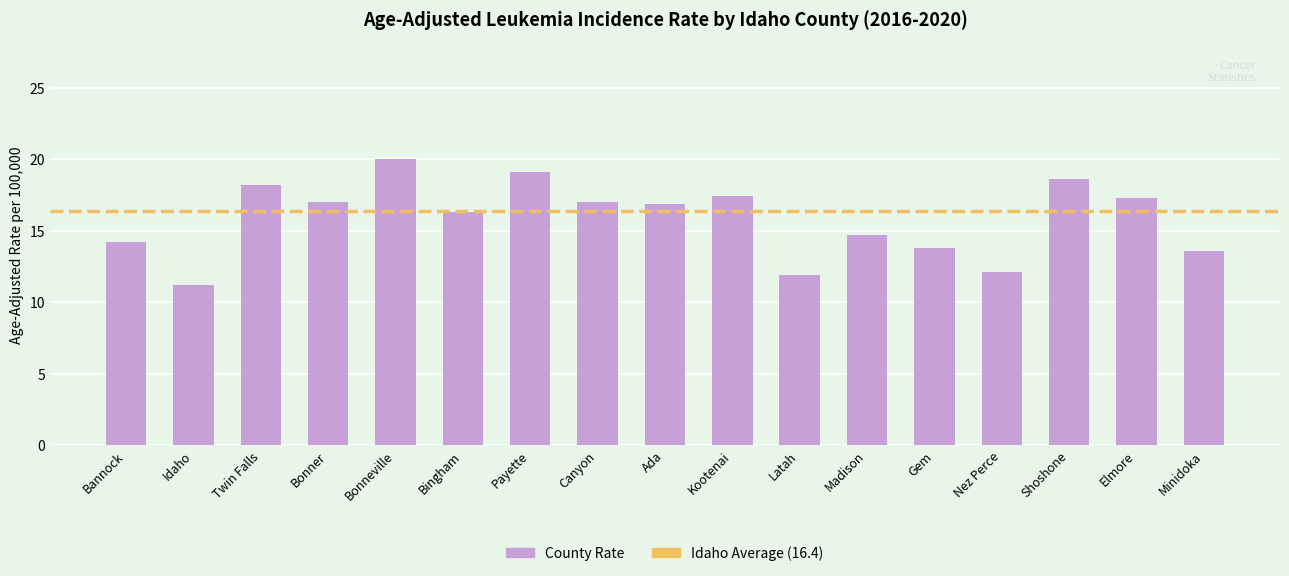

Which label corresponds to the smallest value in the chart?

Idaho